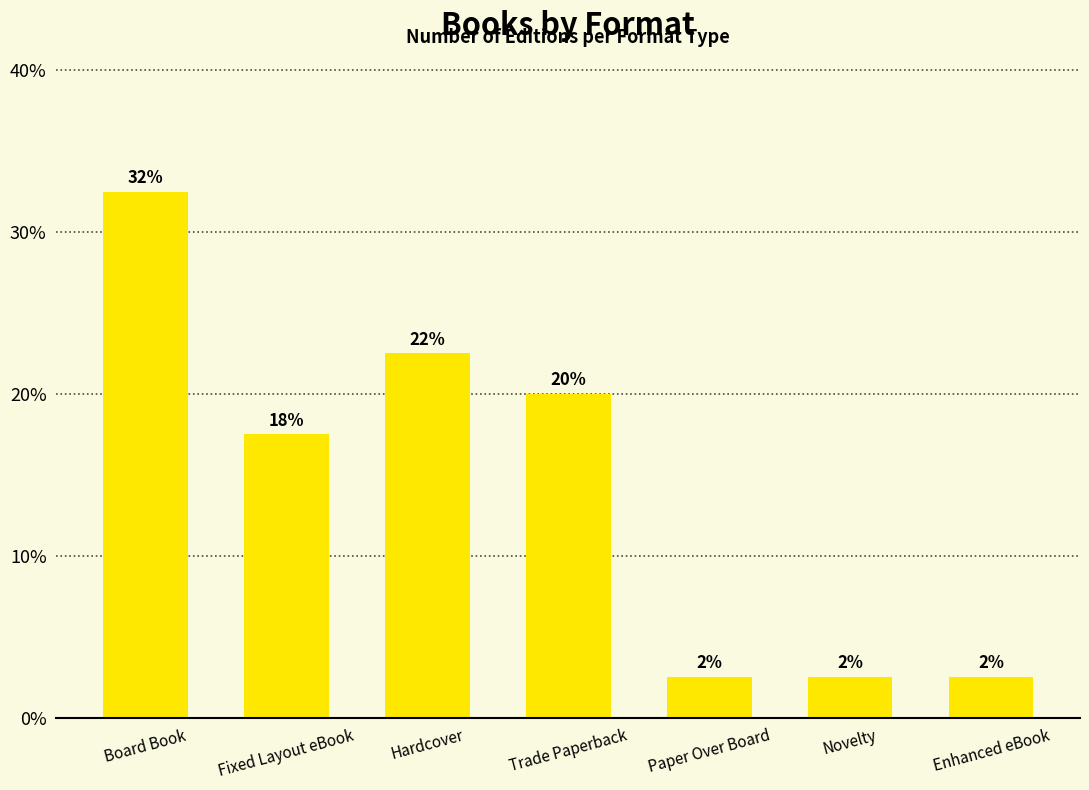

Does the chart contain any negative values?

No